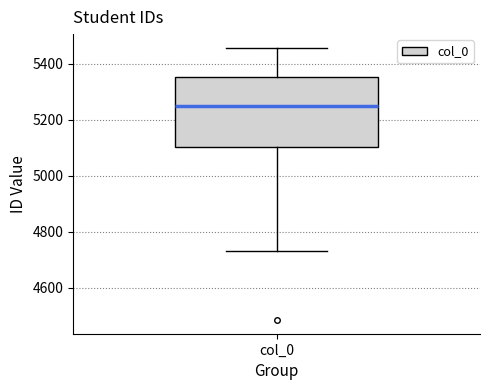

Read this box plot against the y-axis: the position of the median line, the range covered by the box, and the ends of both whiskers. The values are not printed on the chart, so give them approximately, as read against the axis.

median 5260, box 5100 to 5360, whiskers 4740 to 5460